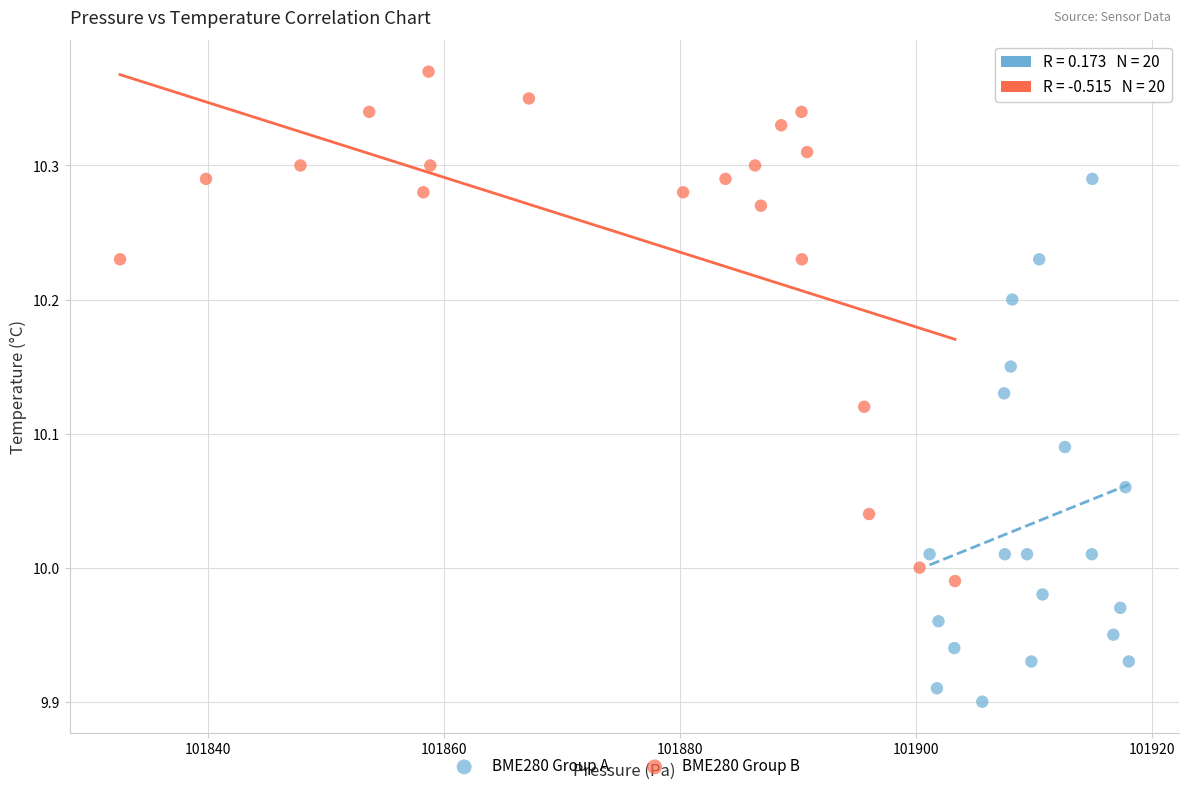

Which series contains the highest Y value?

BME280 Group B